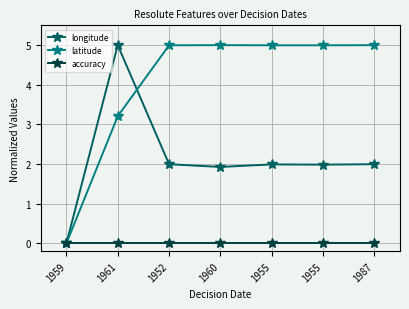

What value does the latitude series have at 1955?

5.0